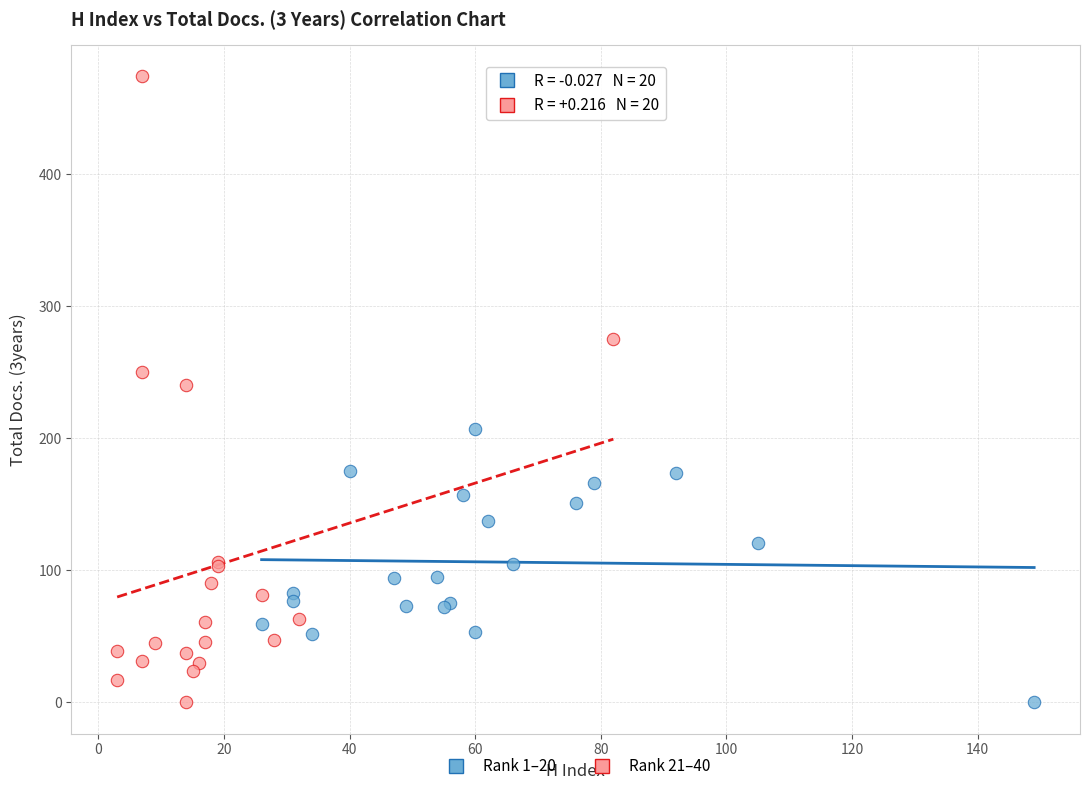

What are all the series names shown in the legend?

Rank 1–20, Rank 21–40